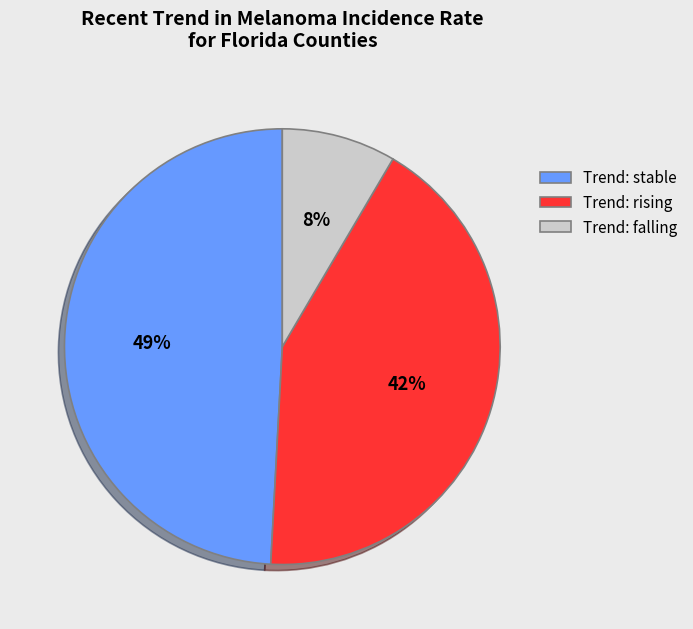

To the nearest percent, what is the average slice percentage?

33%